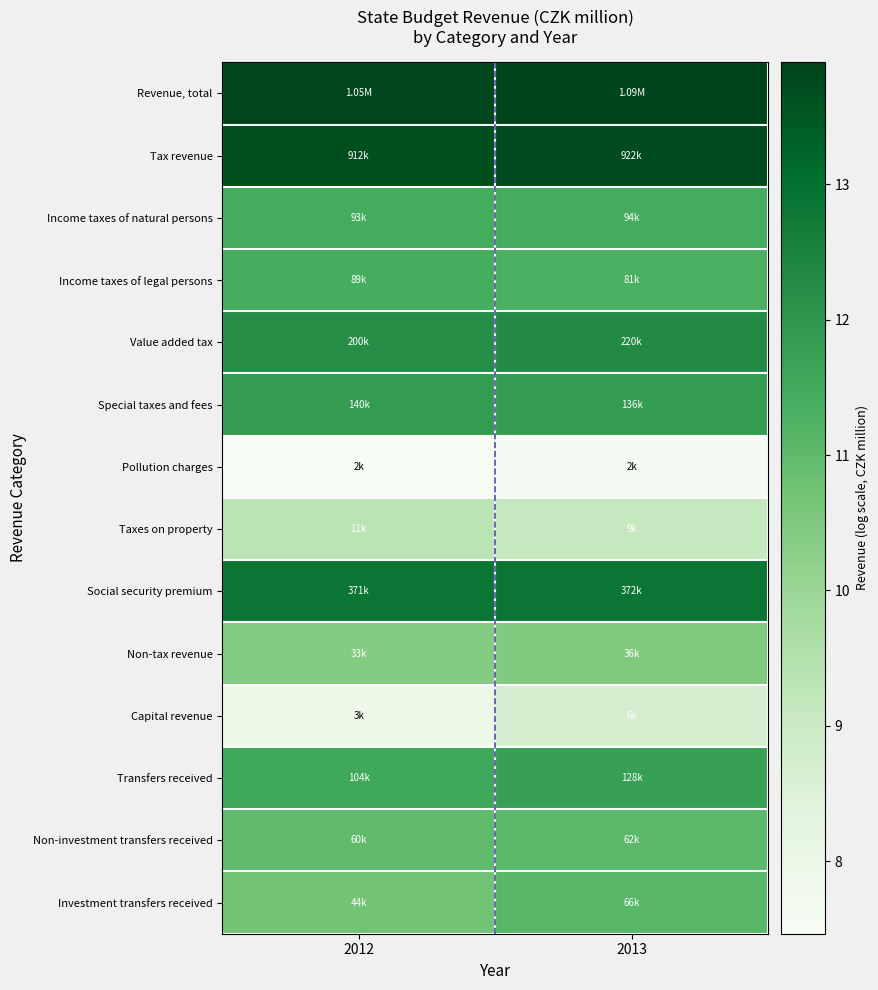

Rank the series at 2012 from lowest to highest value.

Pollution charges, Capital revenue, Taxes on property, Non-tax revenue, Investment transfers received, Non-investment transfers received, Income taxes of legal persons, Income taxes of natural persons, Transfers received, Special taxes and fees, Value added tax, Social security premium, Tax revenue, Revenue, total